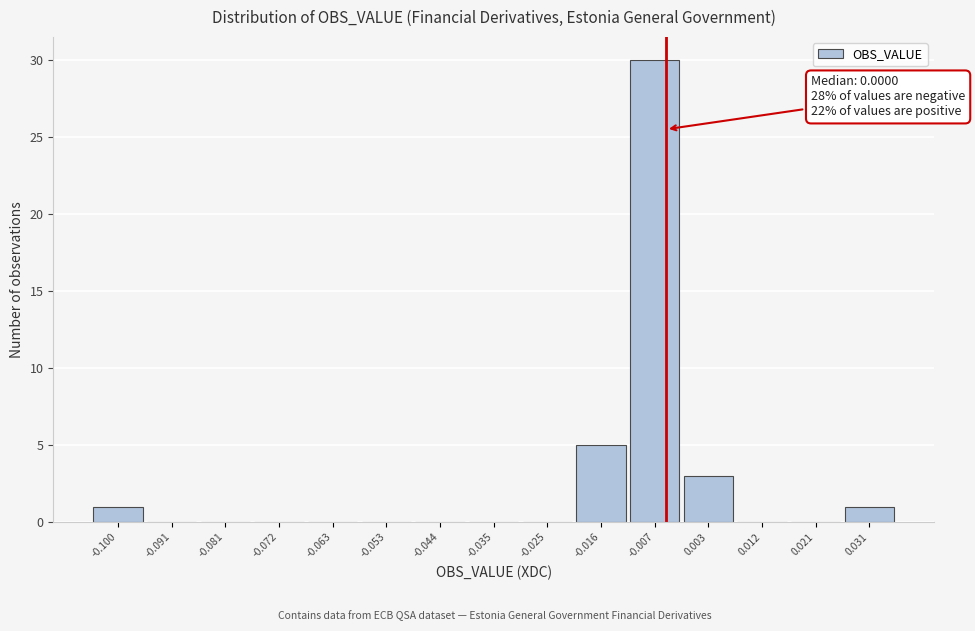

Reading left to right, what are all the values shown in this chart?

-0.100=1	-0.091=0	-0.081=0	-0.072=0	-0.063=0	-0.053=0	-0.044=0	-0.035=0	-0.025=0	-0.016=5	-0.007=30	0.003=3	0.012=0	0.021=0	0.031=1